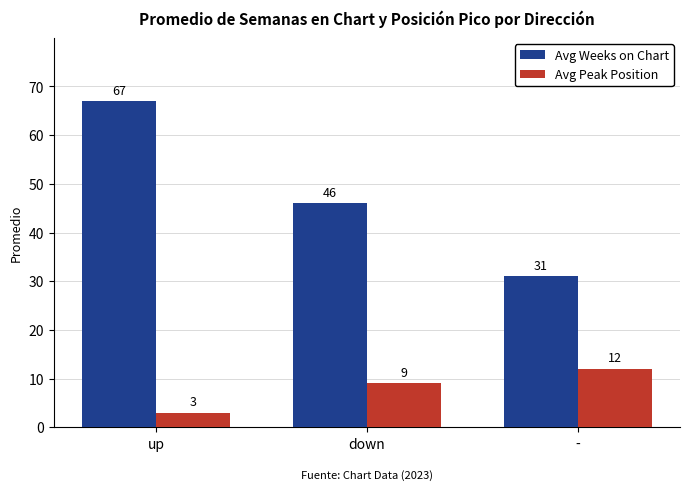

List the labels in order of Avg Weeks on Chart value, smallest first.

-, down, up